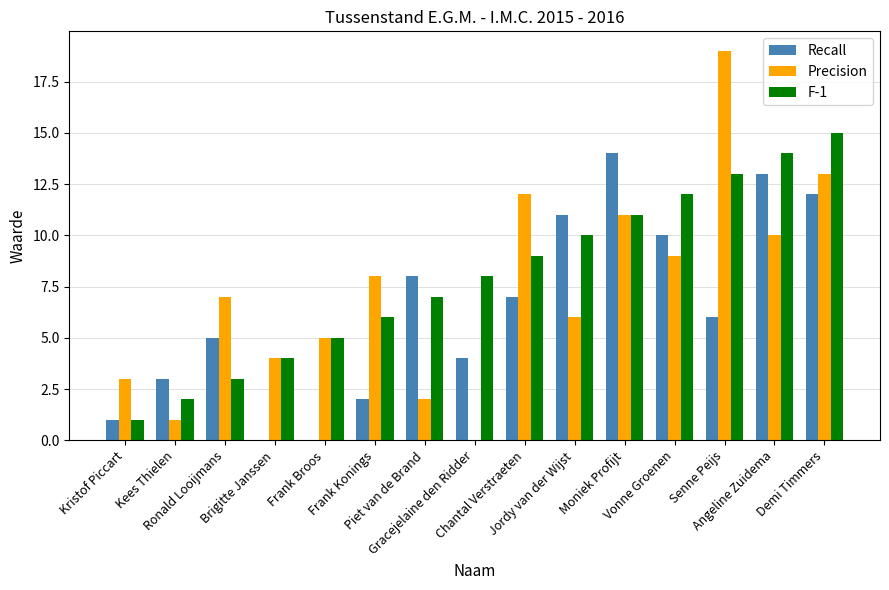

What are all the series names shown in the legend?

Recall, Precision, F-1